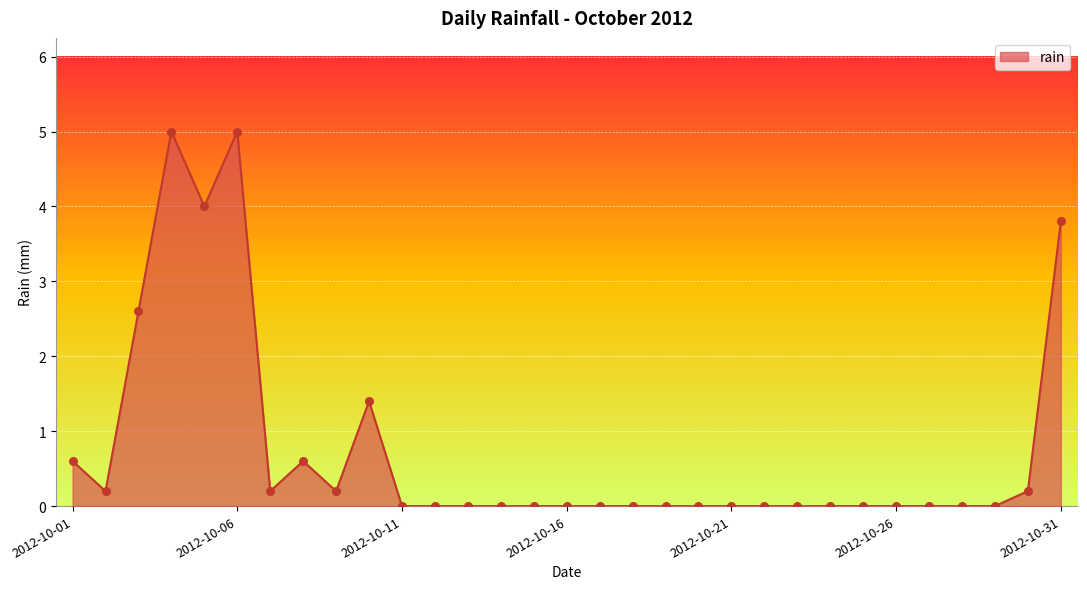

What is the difference between the maximum and minimum values?

5.0